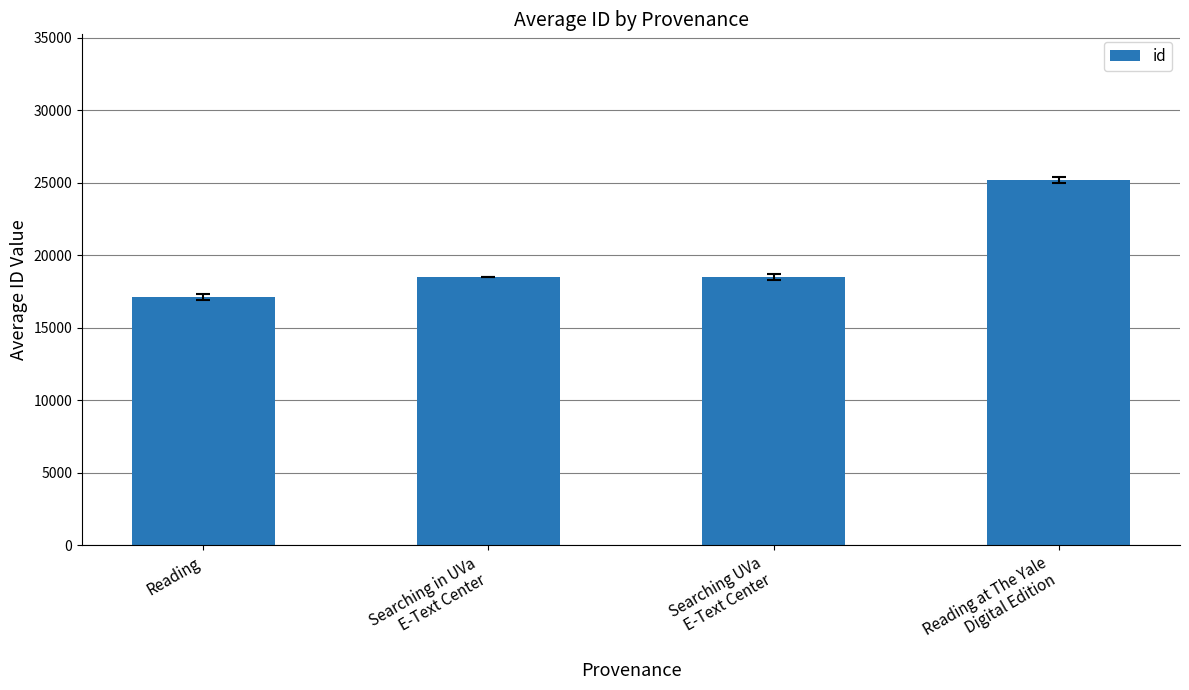

The value at Reading at The Yale
Digital Edition is 25178.0. True or false?

True